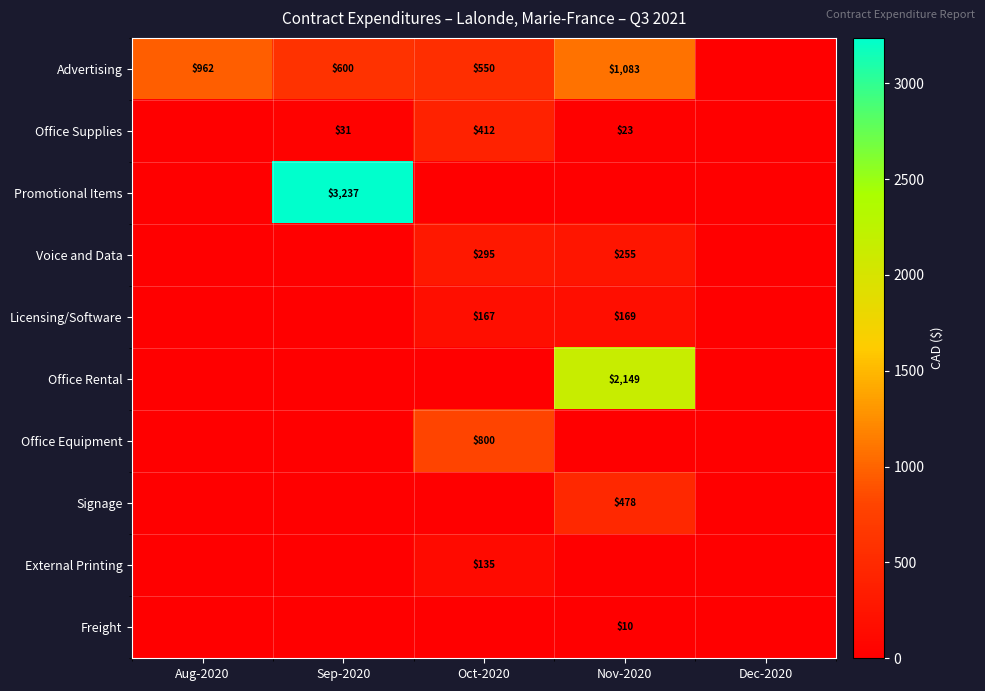

Is it true that Freight equals 0.0 at Oct-2020?

True